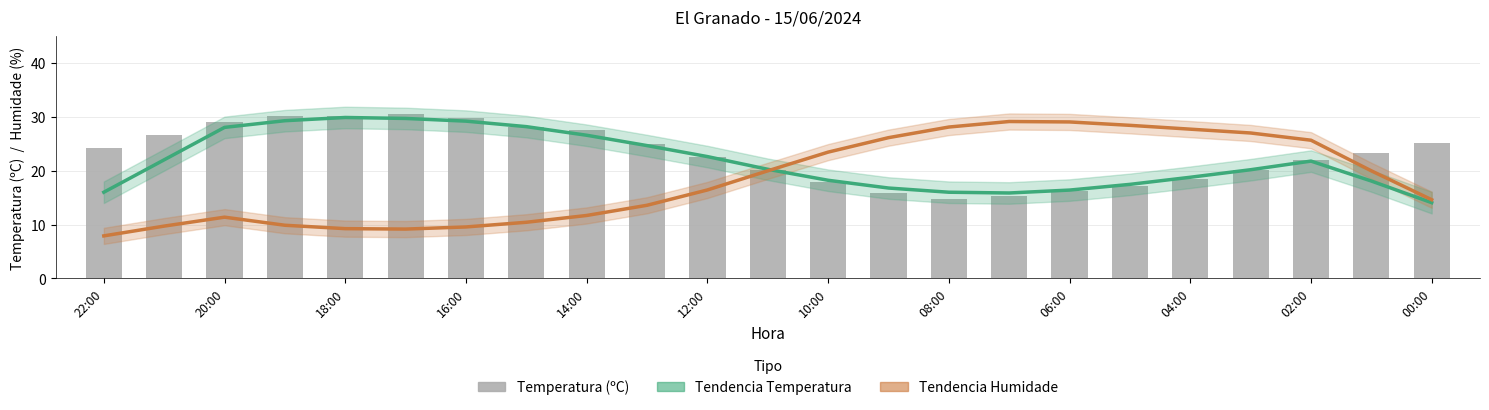

Between 16:00 and 12, which series saw the biggest shift?

Tendencia Humidade (%)